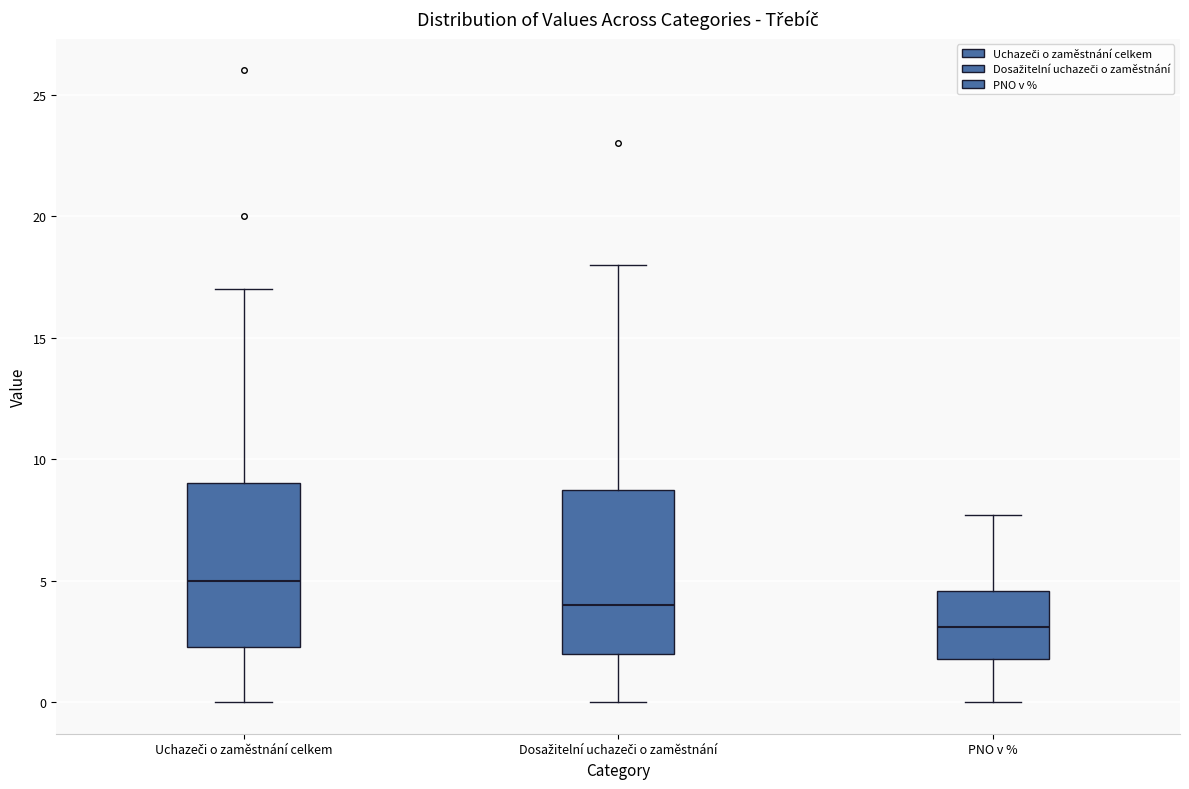

Reading left to right, transcribe this box plot: for each box, give where its median line is, the range the box spans, and where its two whiskers end, as read against the y-axis. The values are not printed on the chart, so give them approximately, as read against the axis.

Uchazeči o zaměstnání celkem: median 5.0, box 2.5 to 9.0, whiskers 0.0 to 17.0
Dosažitelní uchazeči o zaměstnání: median 4.0, box 2.0 to 9.0, whiskers 0.0 to 18.0
PNO v %: median 3.0, box 2.0 to 4.5, whiskers 0.0 to 7.5